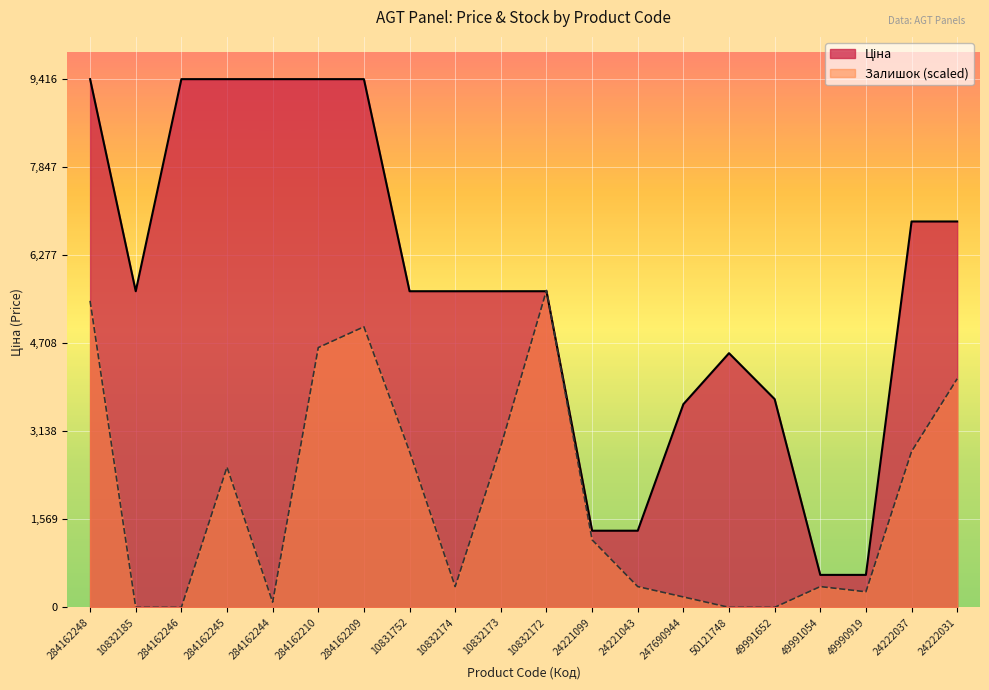

Where is the first local maximum for Залишок?

284162245